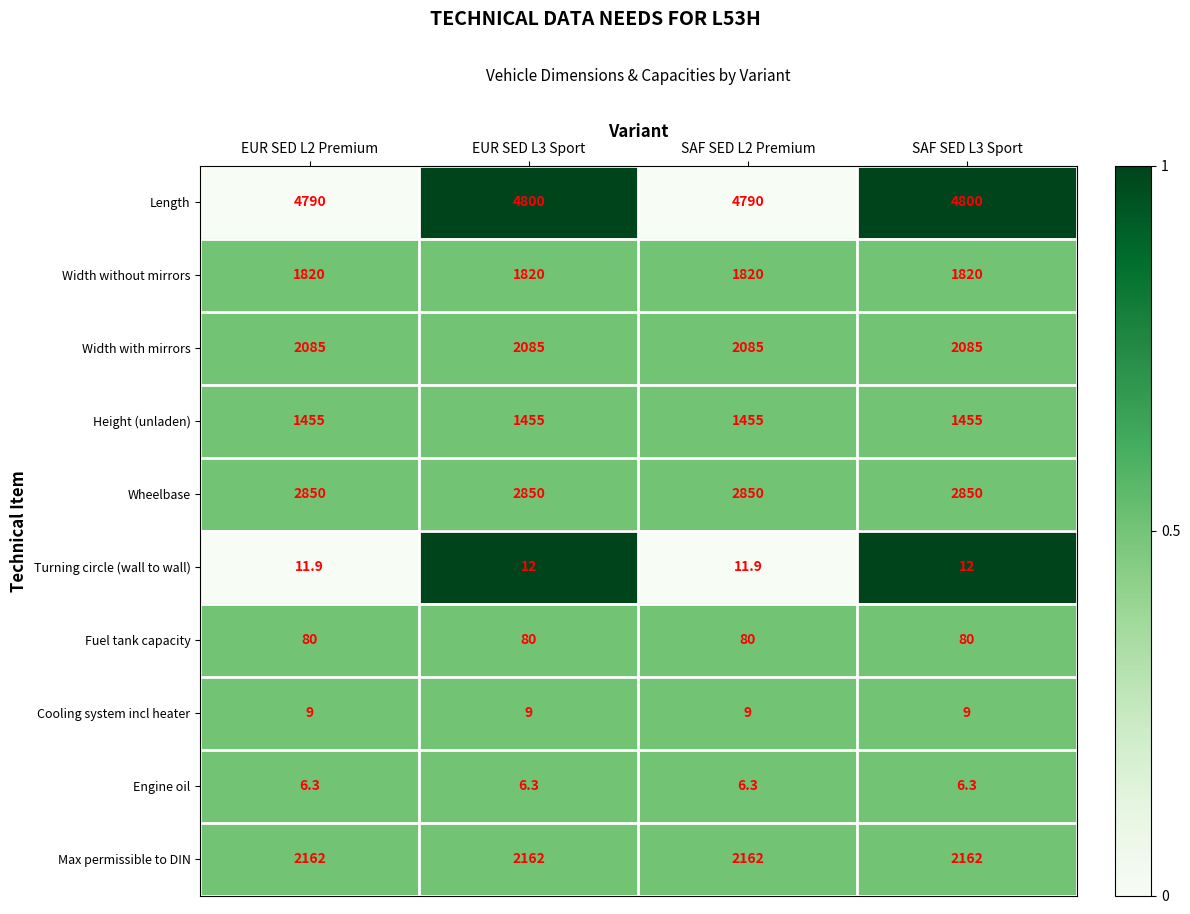

What is the approximate value of Wheelbase at SAF SED L3 Sport?

2850.0